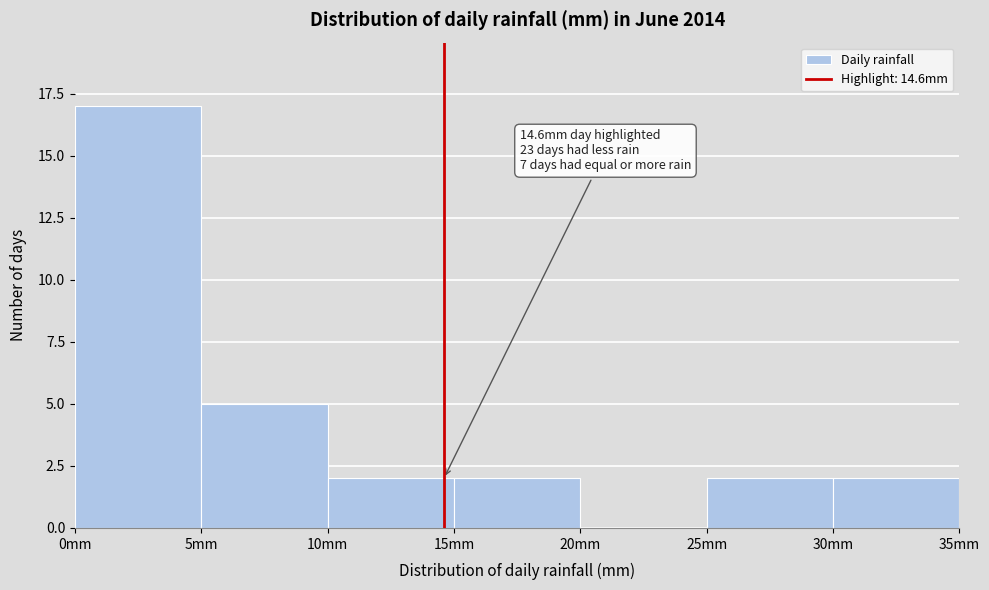

Which range on the x-axis has the tallest bar?

0 to 5